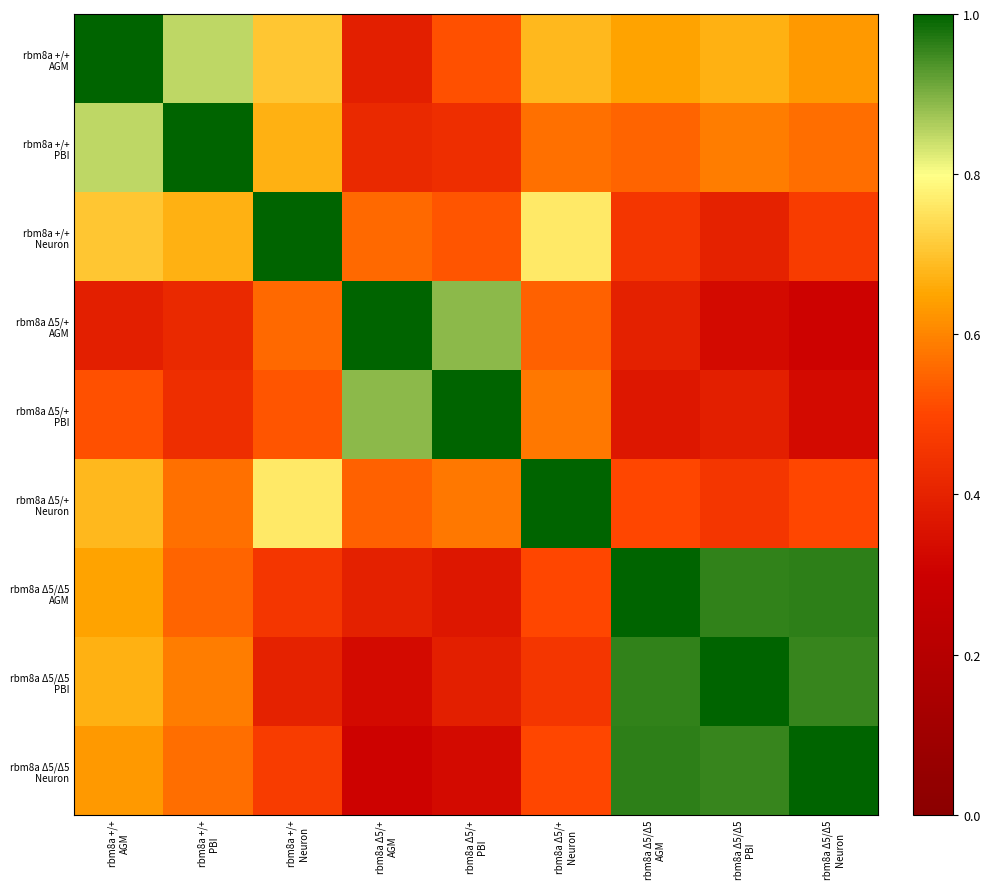

Which series has the largest range (max minus min)?

rbm8a Δ5/+ AGM